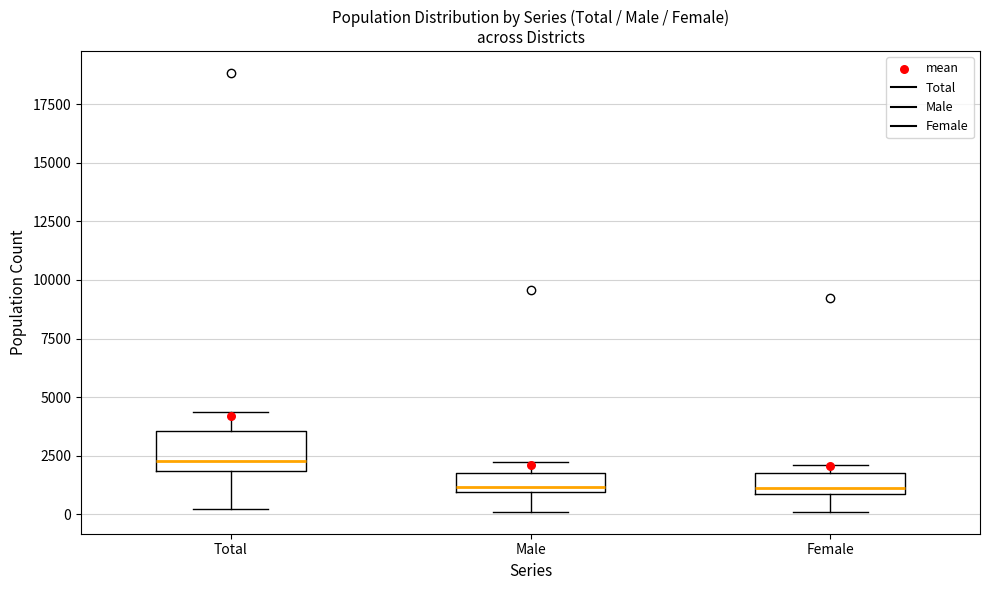

Where does the lower whisker of the box for Female end on the y-axis? The values are not printed on the chart, so give them approximately, as read against the axis.

0